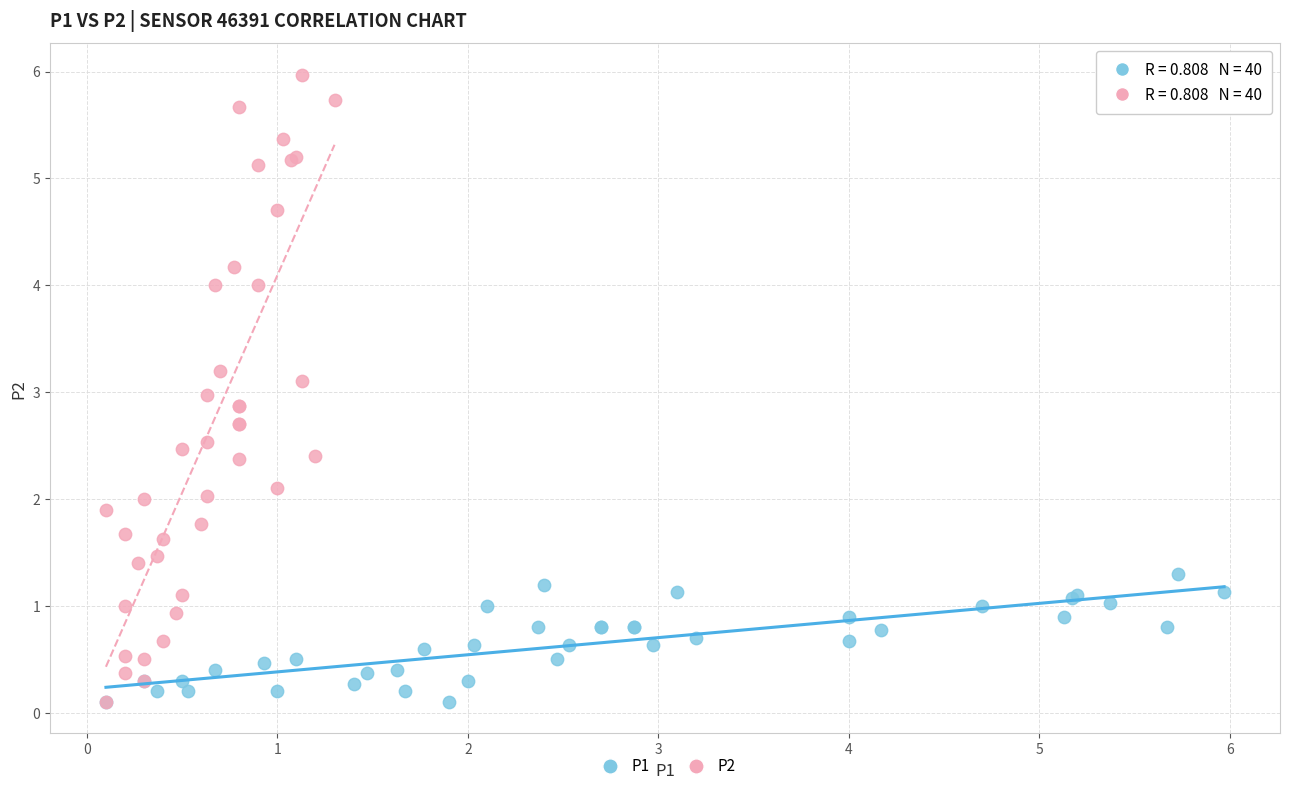

Which series has the widest spread of Y values?

P2